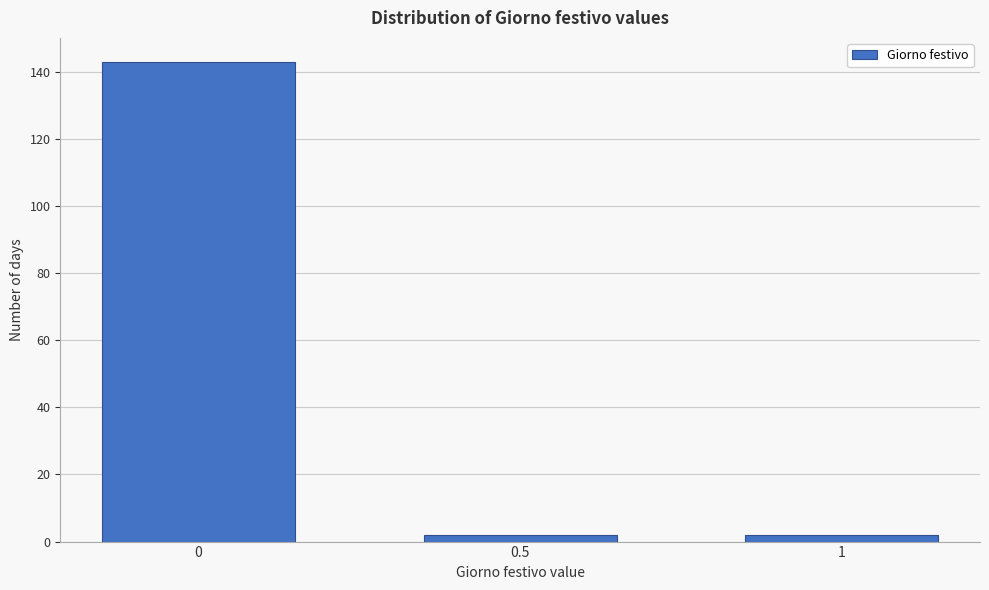

Reading left to right, transcribe all the data shown in this chart.

143	2	2